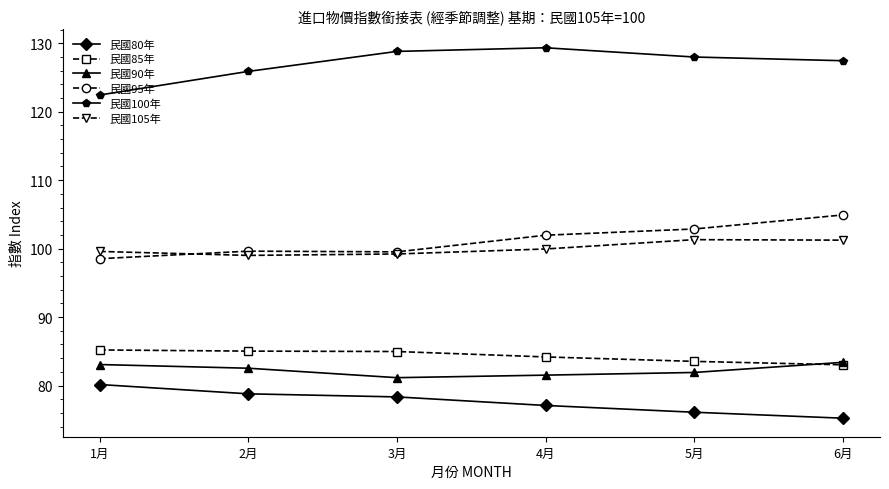

In 民國105年, how many points are lower than both neighbors (excluding endpoints)?

1